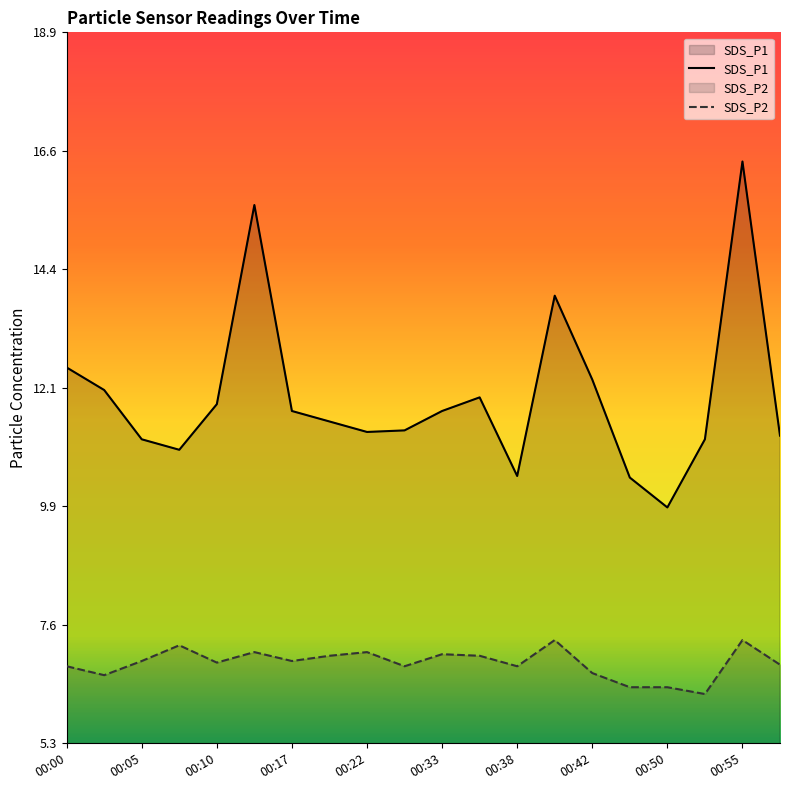

How many interior local valleys does the SDS_P1 series have?

4